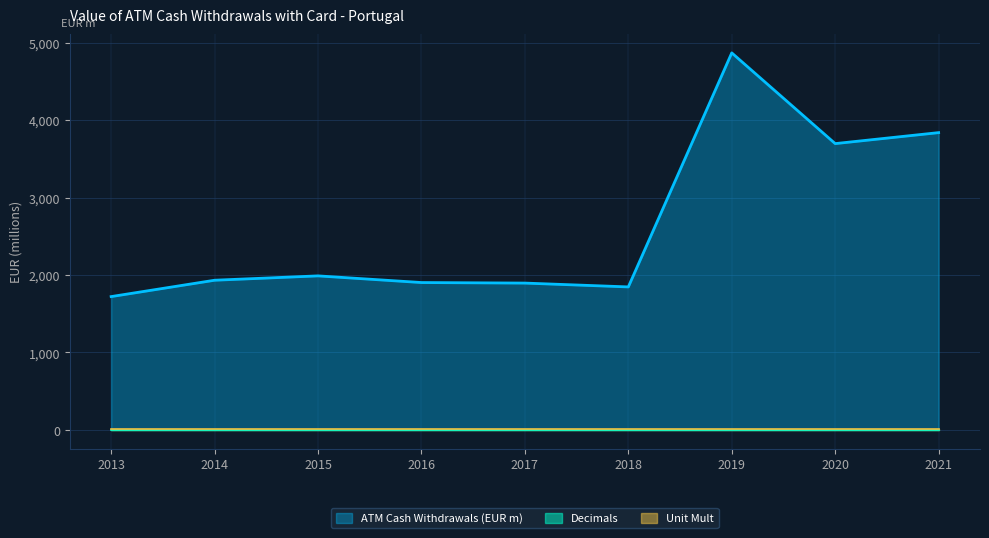

Which series has the largest total across all categories?

ATM Cash Withdrawals (EUR m)